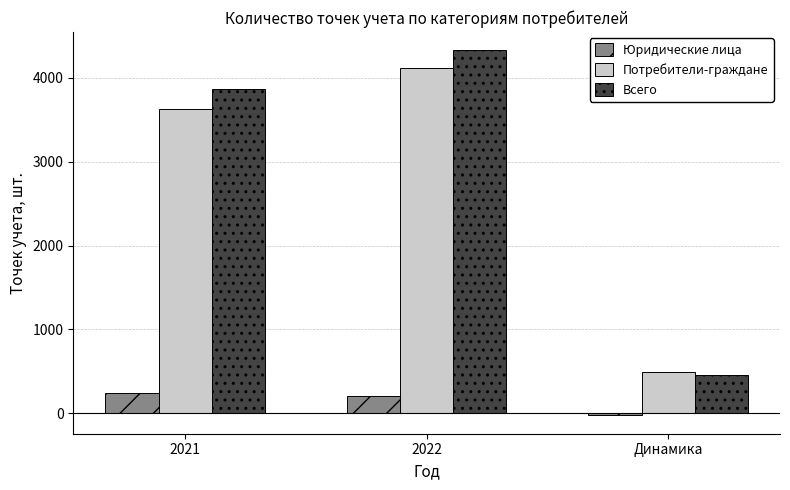

At which label is Юридические лица closest to 105?

2022